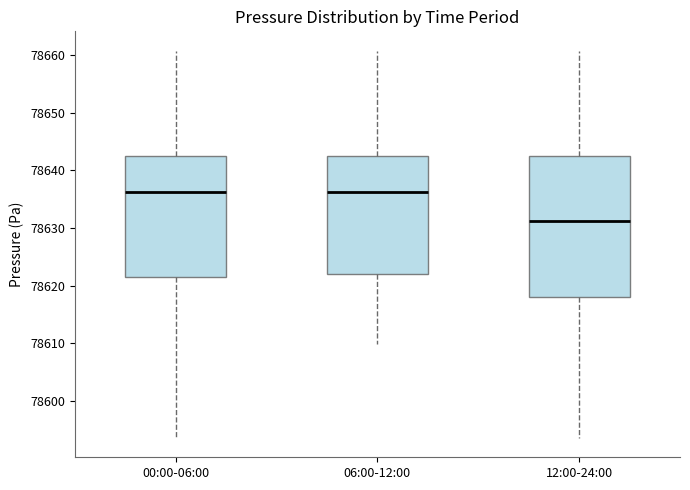

Reading left to right, read every box against the y-axis: the position of its median line, the range the box covers, and the ends of its whiskers. The values are not printed on the chart, so give them approximately, as read against the axis.

00:00-06:00: median 78636, box 78622 to 78642, whiskers 78594 to 78661
06:00-12:00: median 78636, box 78622 to 78642, whiskers 78610 to 78661
12:00-24:00: median 78631, box 78618 to 78642, whiskers 78594 to 78661